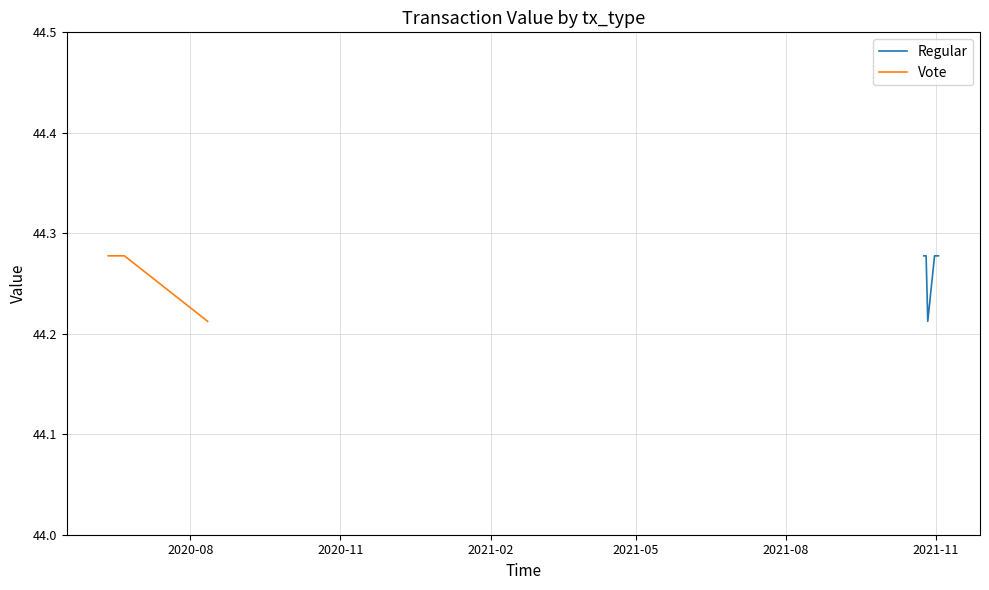

Which series has the widest spread of values?

Regular